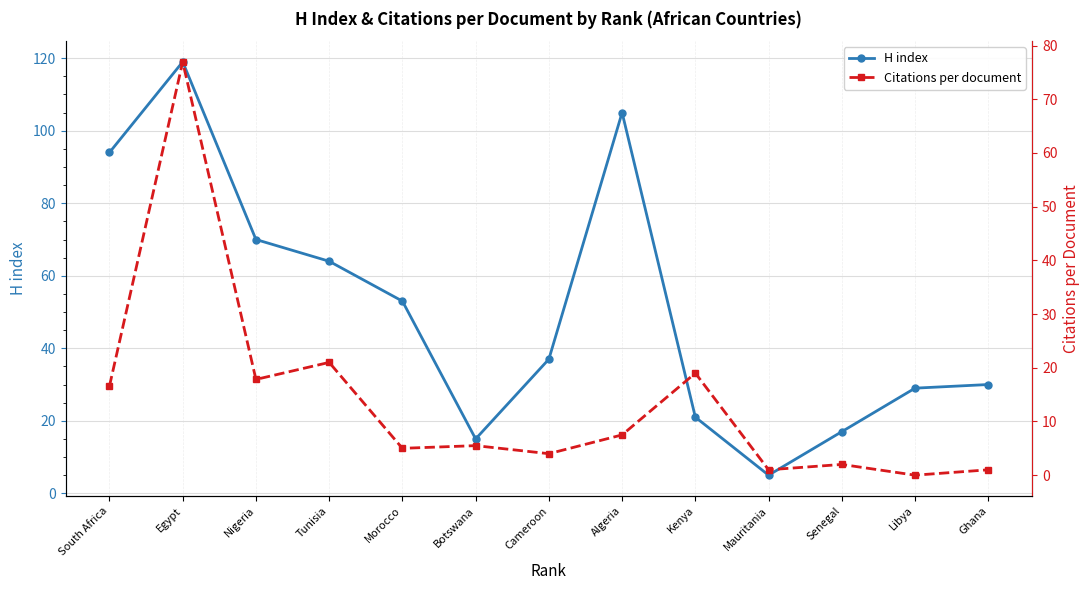

What is the difference between the maximum and minimum values in the H index series?

114